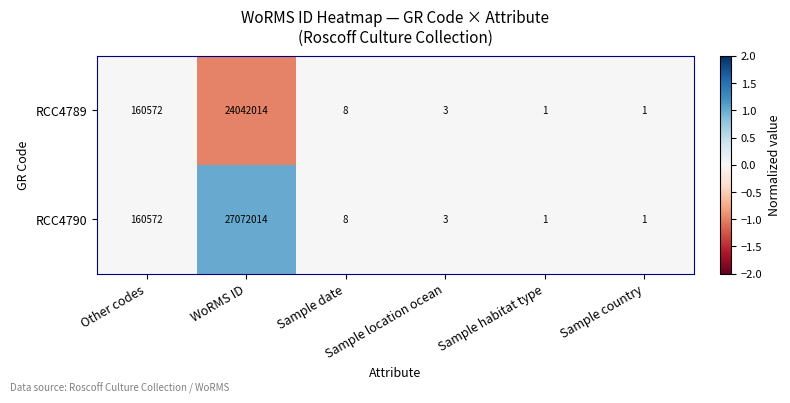

How many categories are shown in the chart?

6